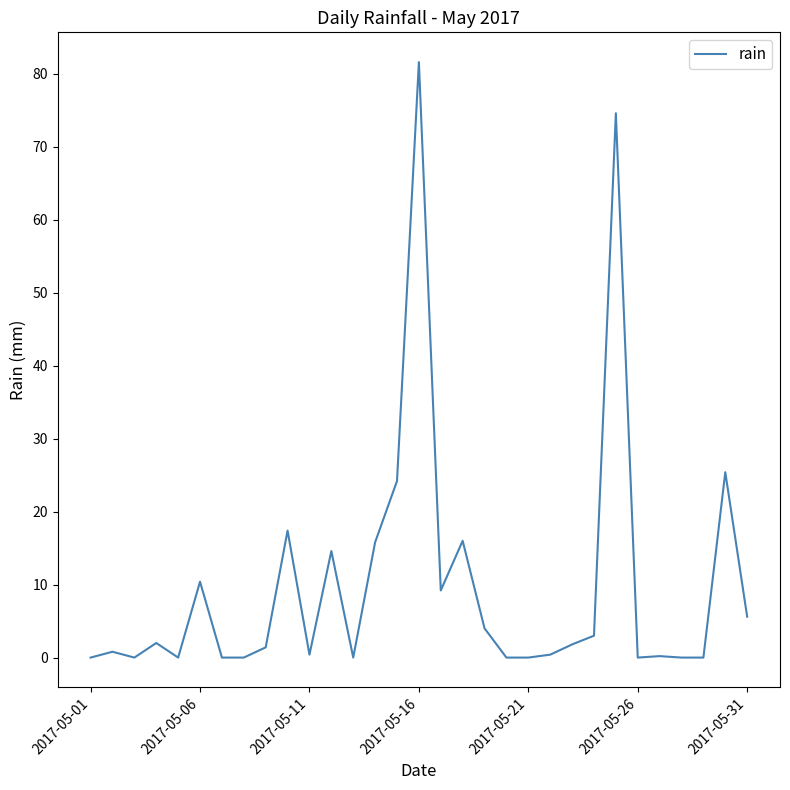

What is the greatest value displayed?

81.6